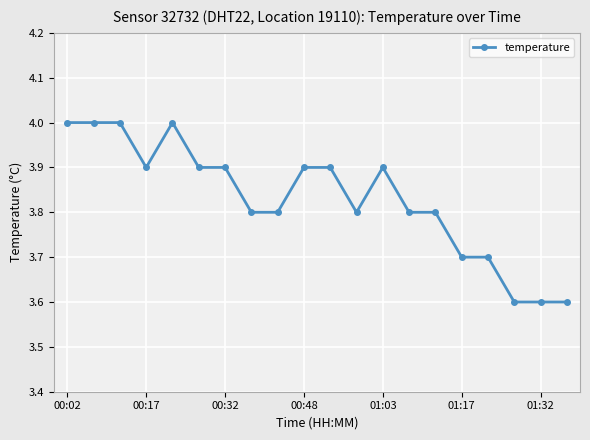

What is the greatest value displayed?

4.0